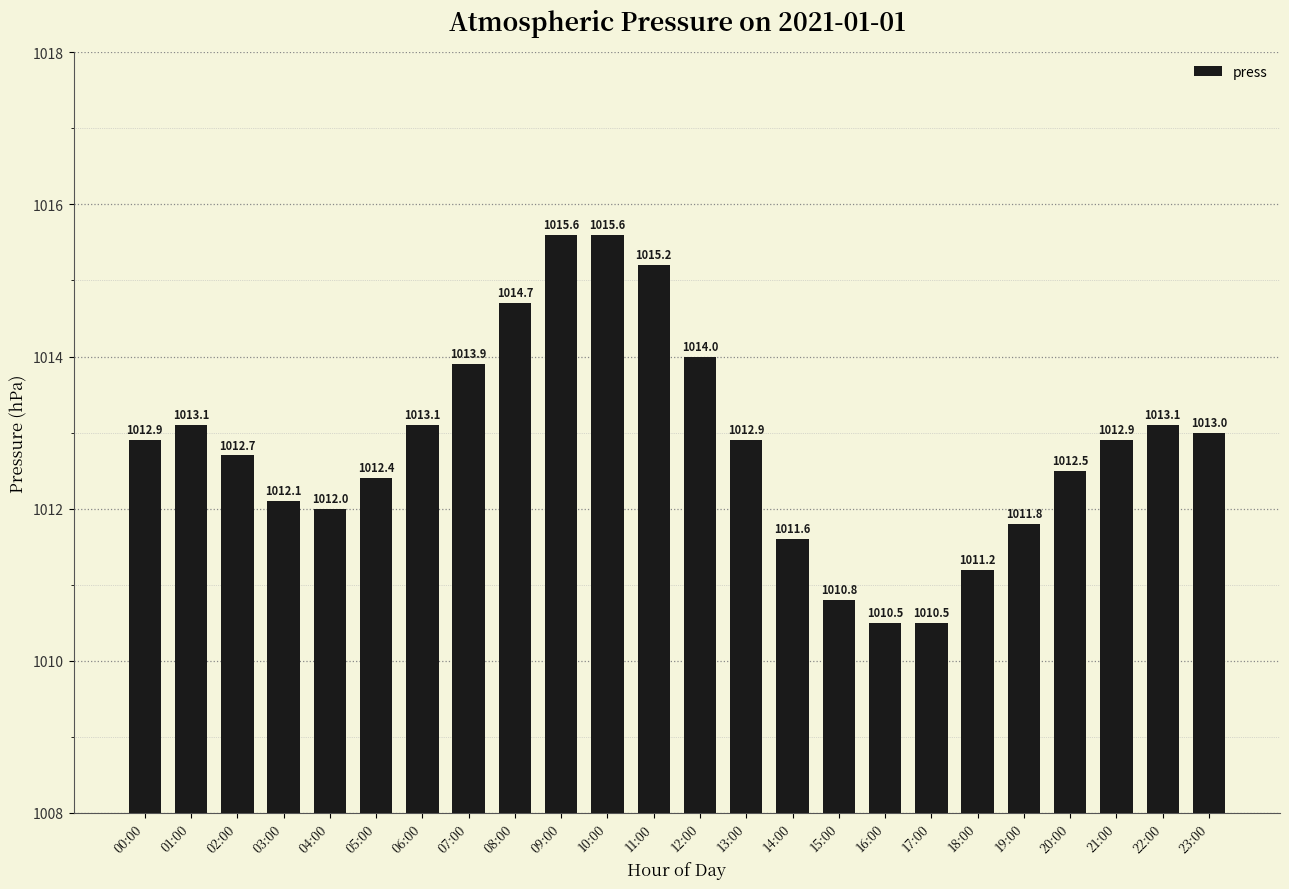

Which has a higher value, 20:00 or 14:00?

20:00